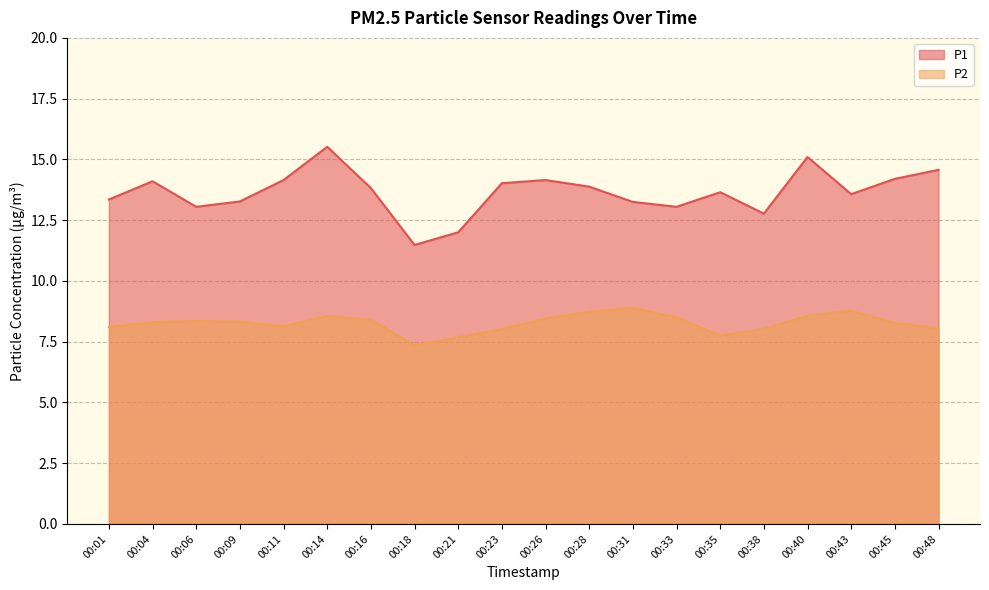

Between 00:26 and 00:48, which series saw the biggest shift?

P1